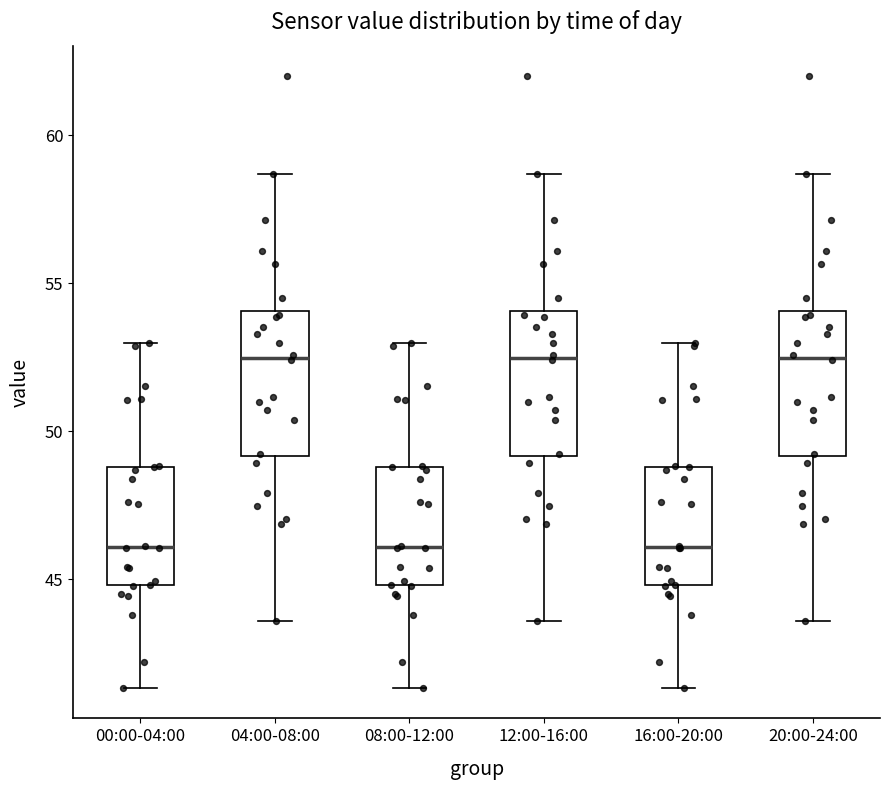

Where is the lower edge of the box for 16:00-20:00 on the y-axis? The values are not printed on the chart, so give them approximately, as read against the axis.

45.0